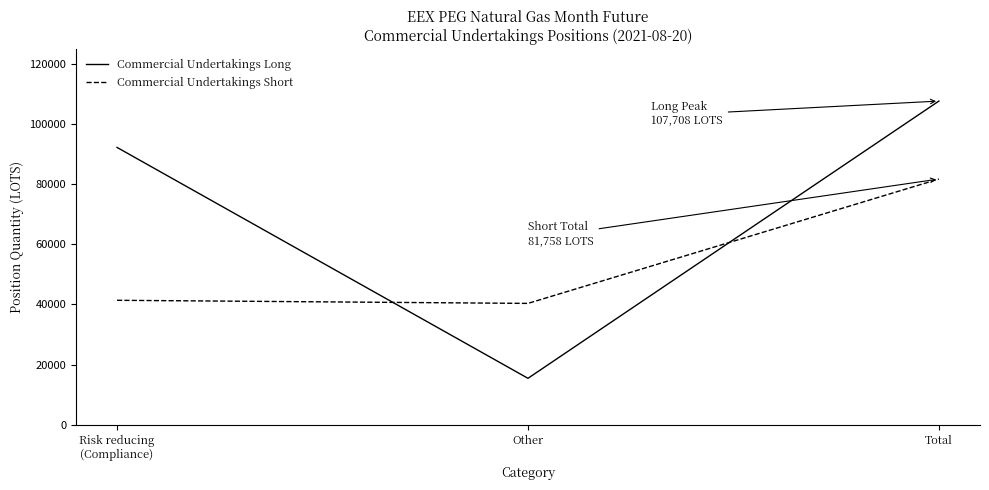

Which series has the largest total across all categories?

Commercial Undertakings Long